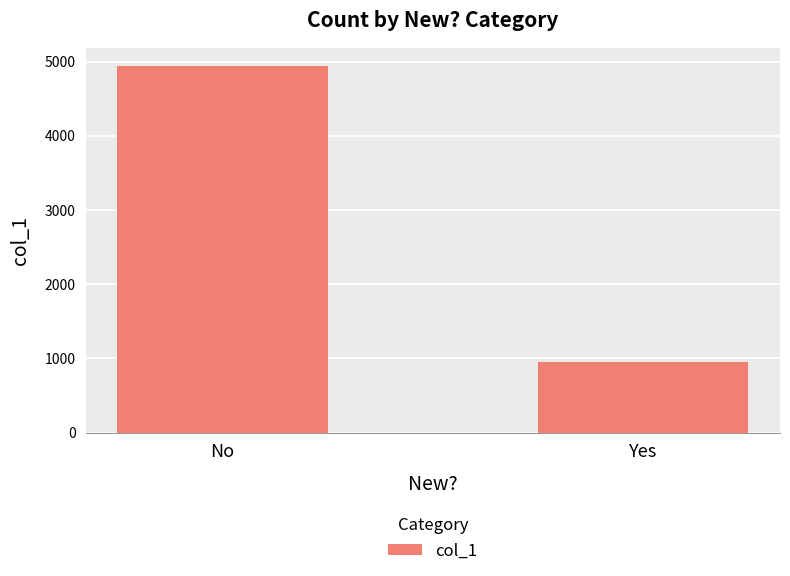

Does the chart contain stacked bars?

No